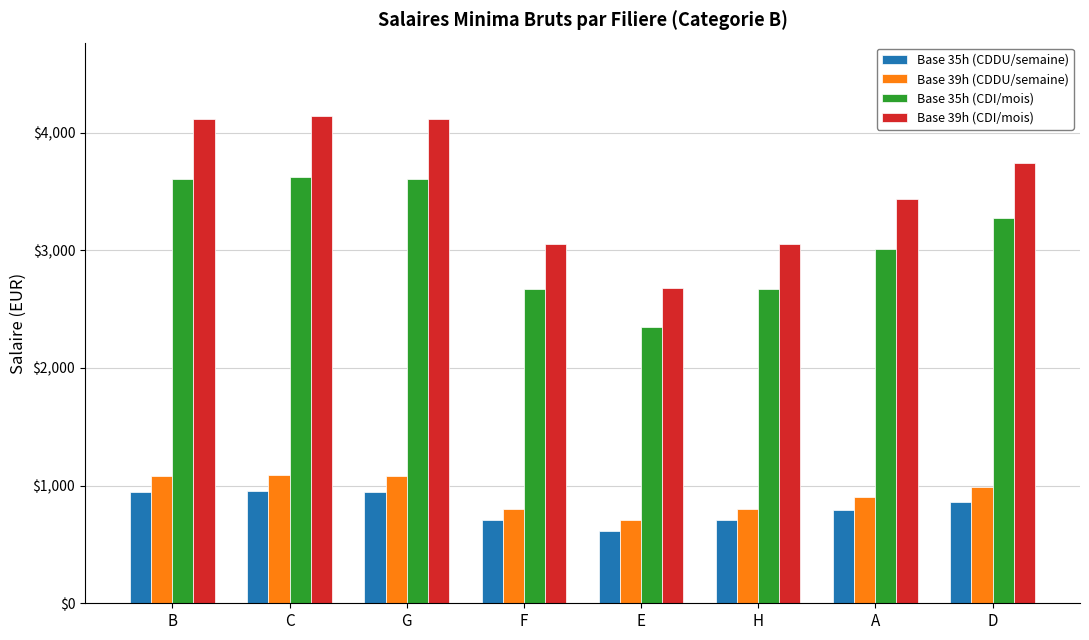

What is the highest value of the Base 39h (CDI/mois) series?

4143.7